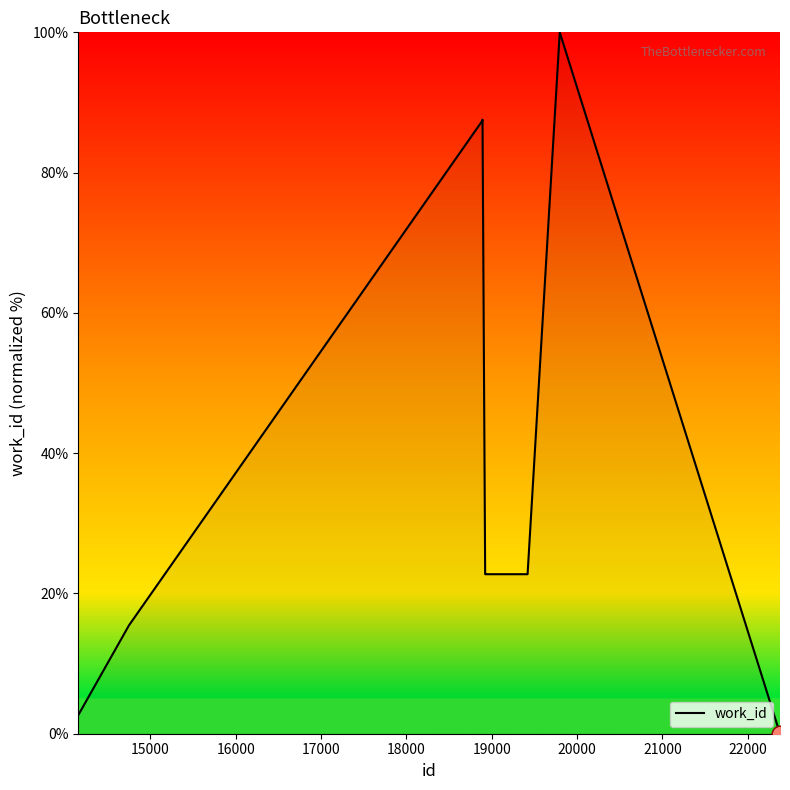

What is the greatest value displayed?

100.0